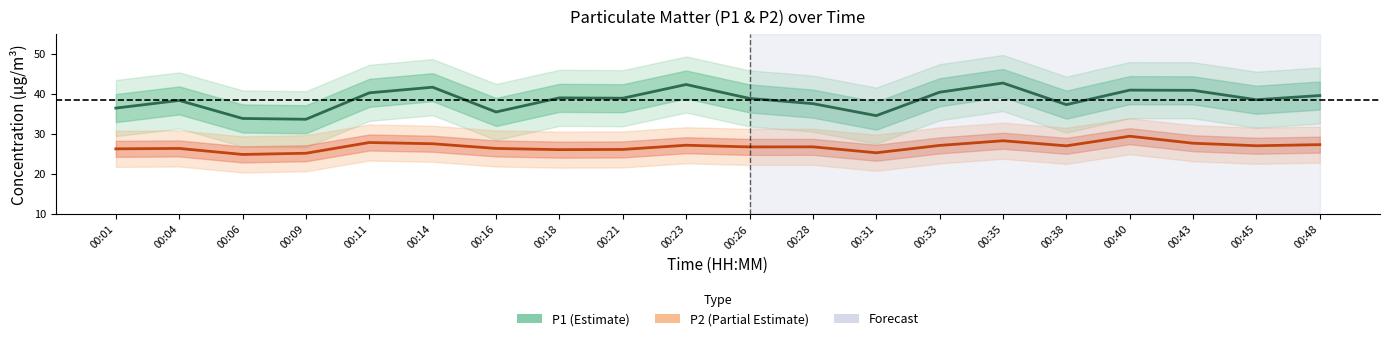

Rank the series by their maximum value, from highest to lowest.

P1, P2